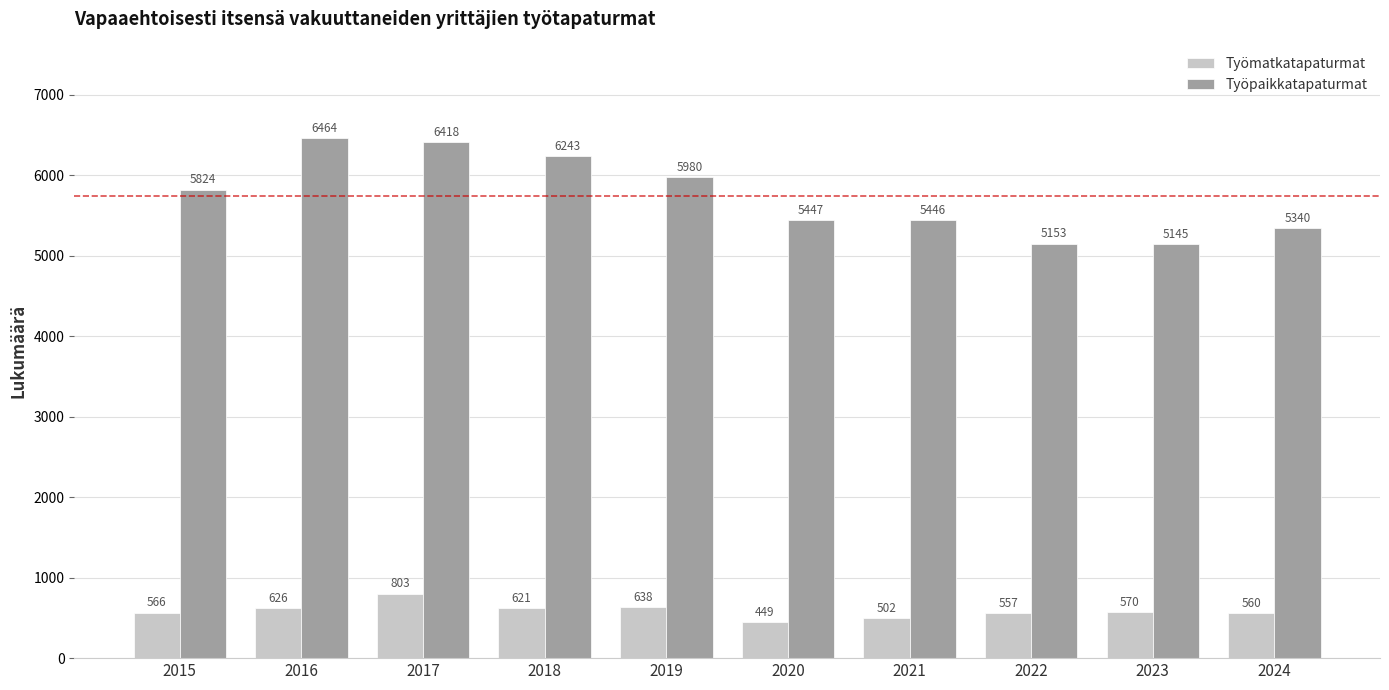

What is the total value across all series at 2015?

6390